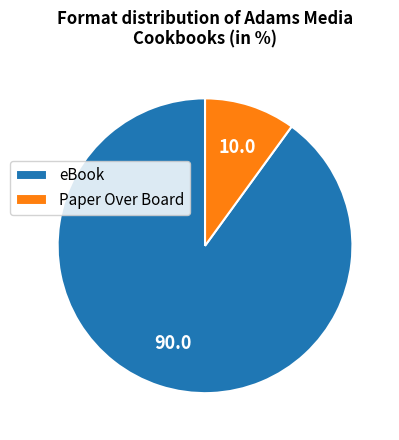

How many slices are in this pie chart?

2